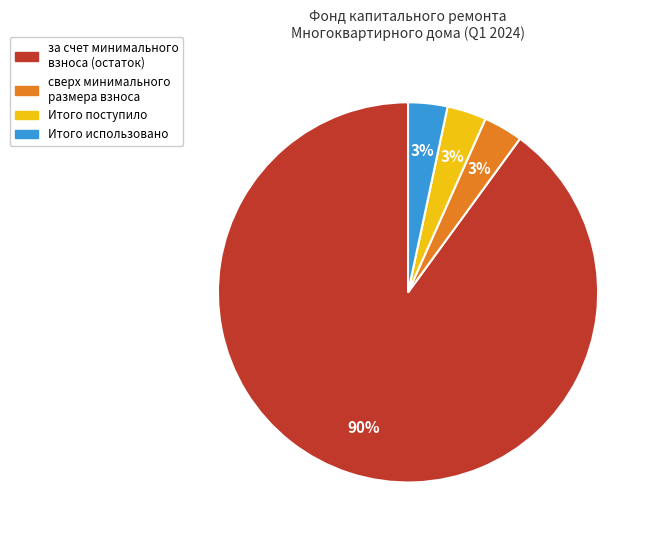

Is there any slice that represents more than half of the pie?

Yes